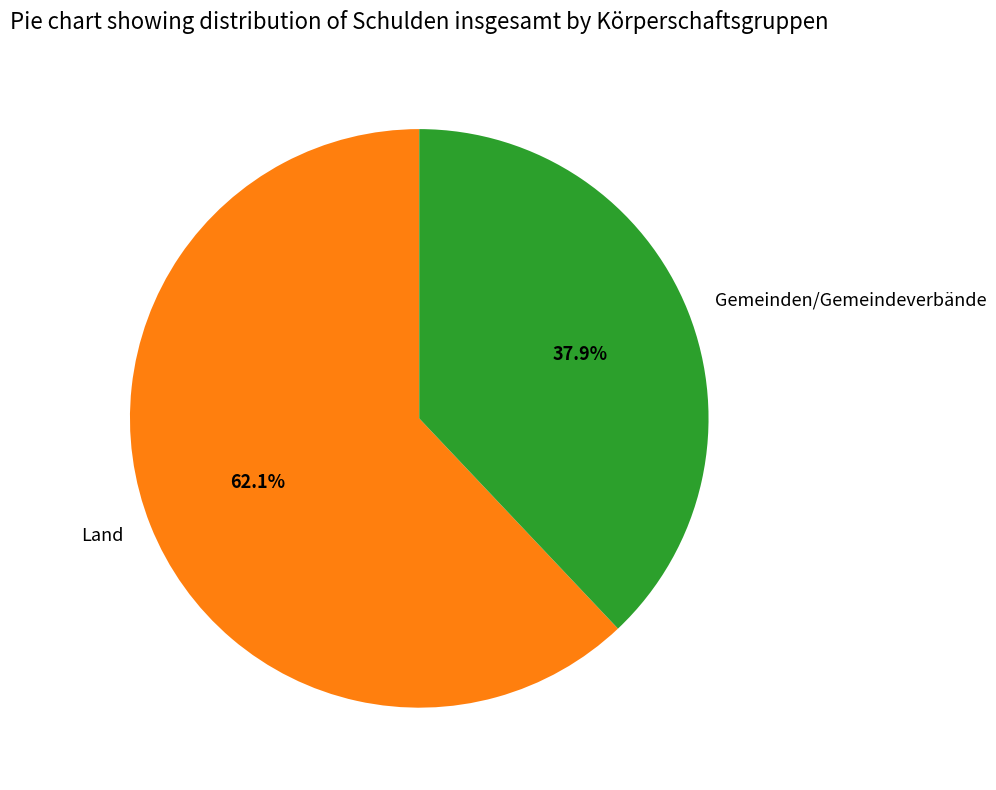

Combined, do Gemeinden/Gemeindeverbände and Land account for over 50%?

Yes